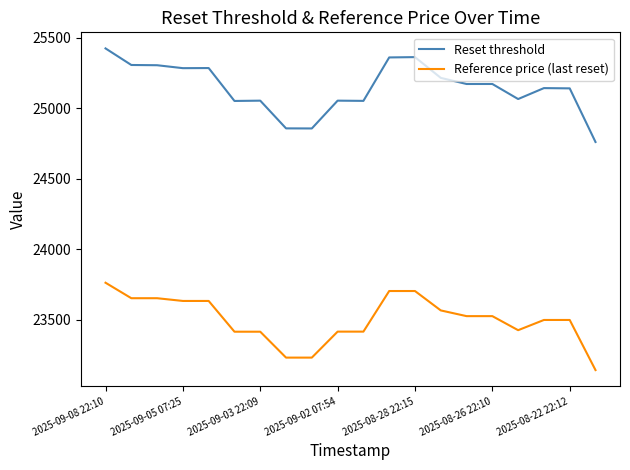

True or false: Reset threshold and Reference price (last reset) intersect in this chart.

False